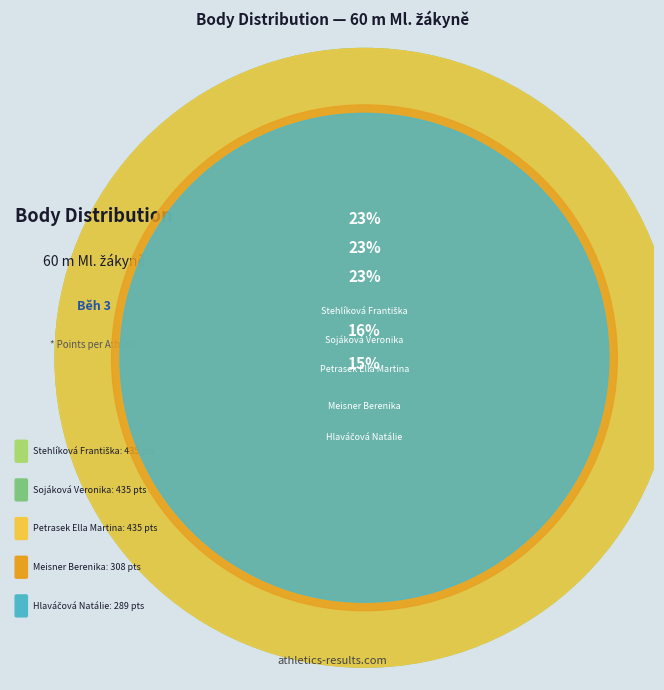

What is the largest slice in the pie chart?

Sojáková Veronika